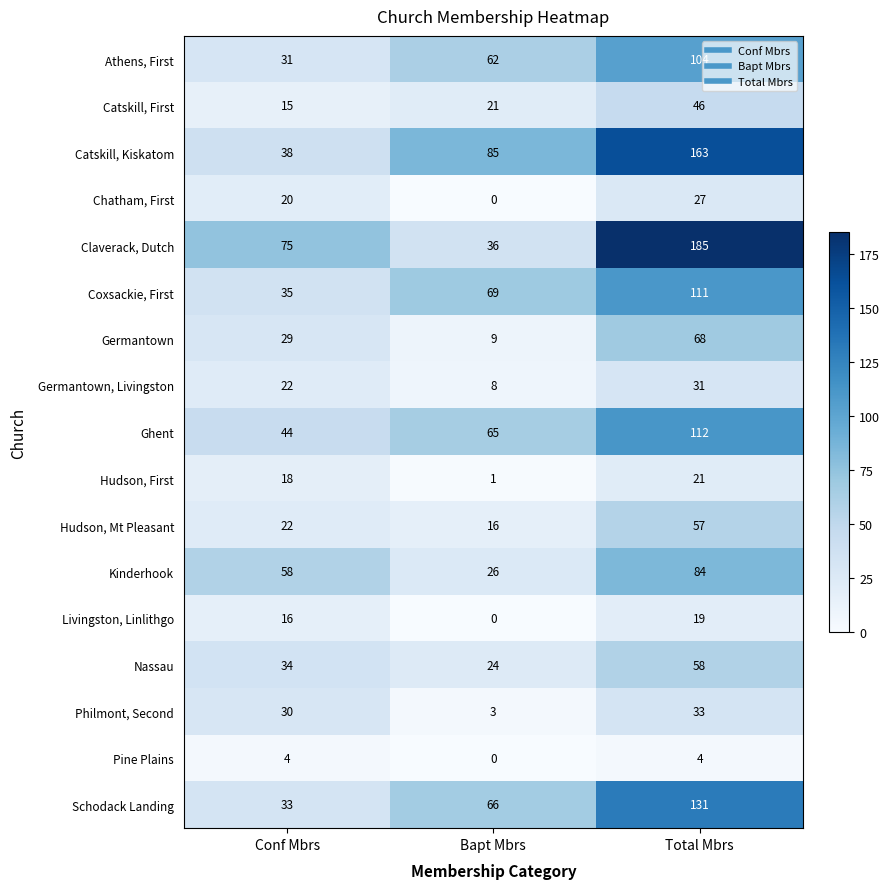

Where is Ghent nearest to the value 78?

Bapt Mbrs